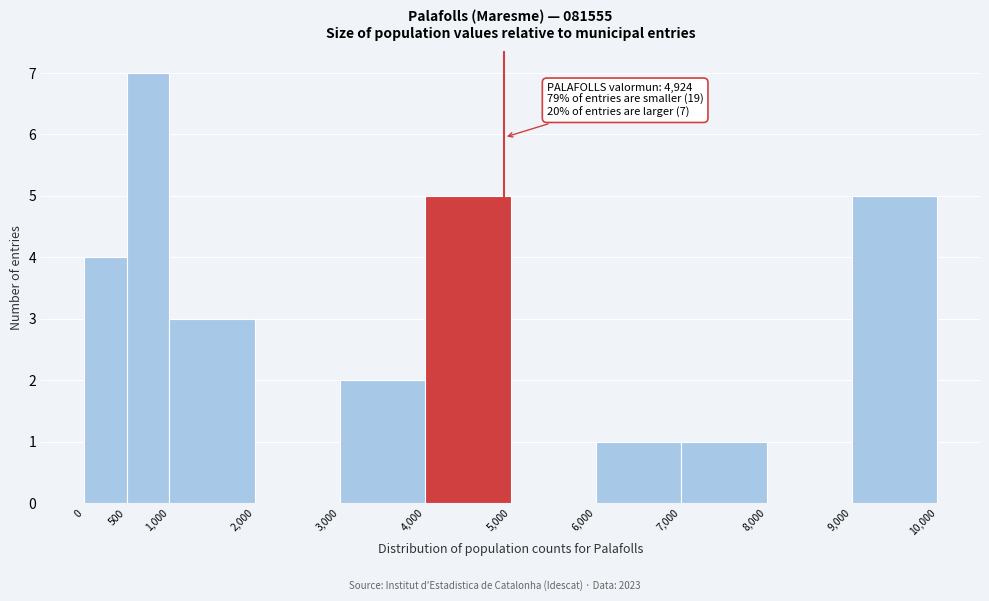

Over which range of the x-axis is the bar tallest?

500 to 1,000